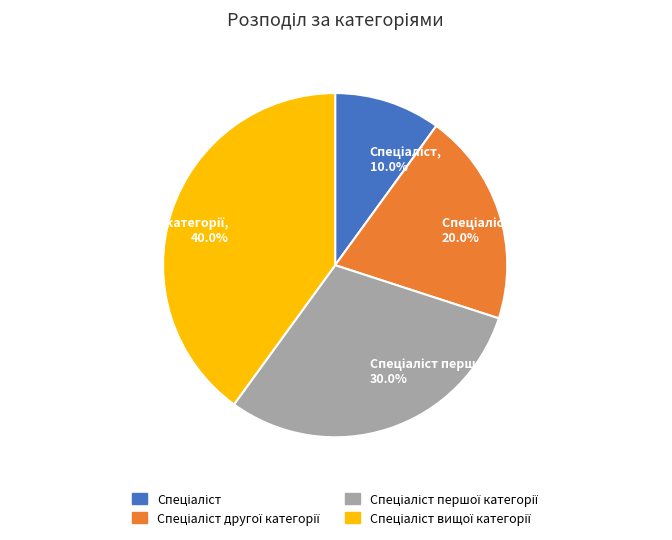

Is there any slice that represents more than half of the pie?

No